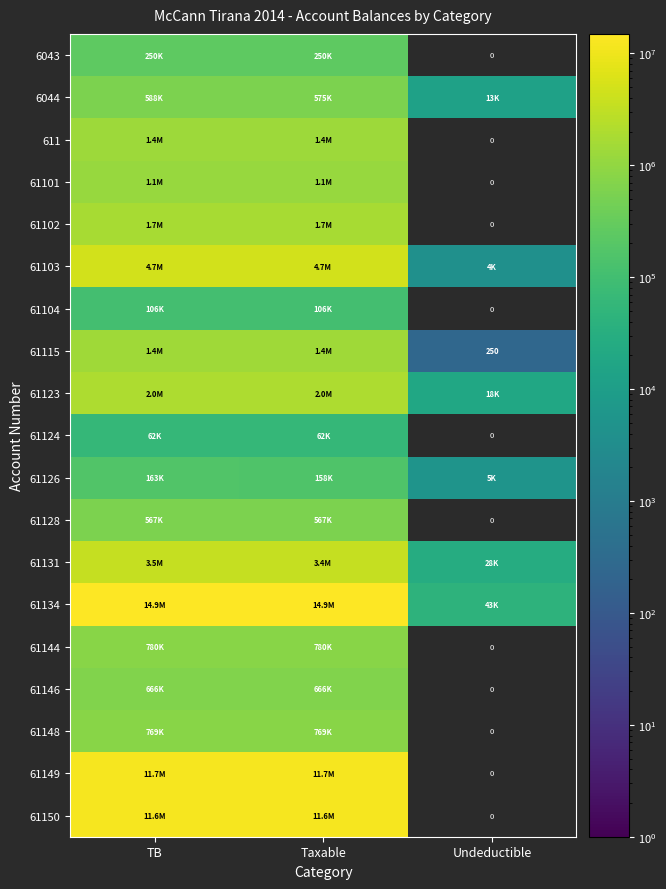

At which label does 61102 reach its peak?

TB